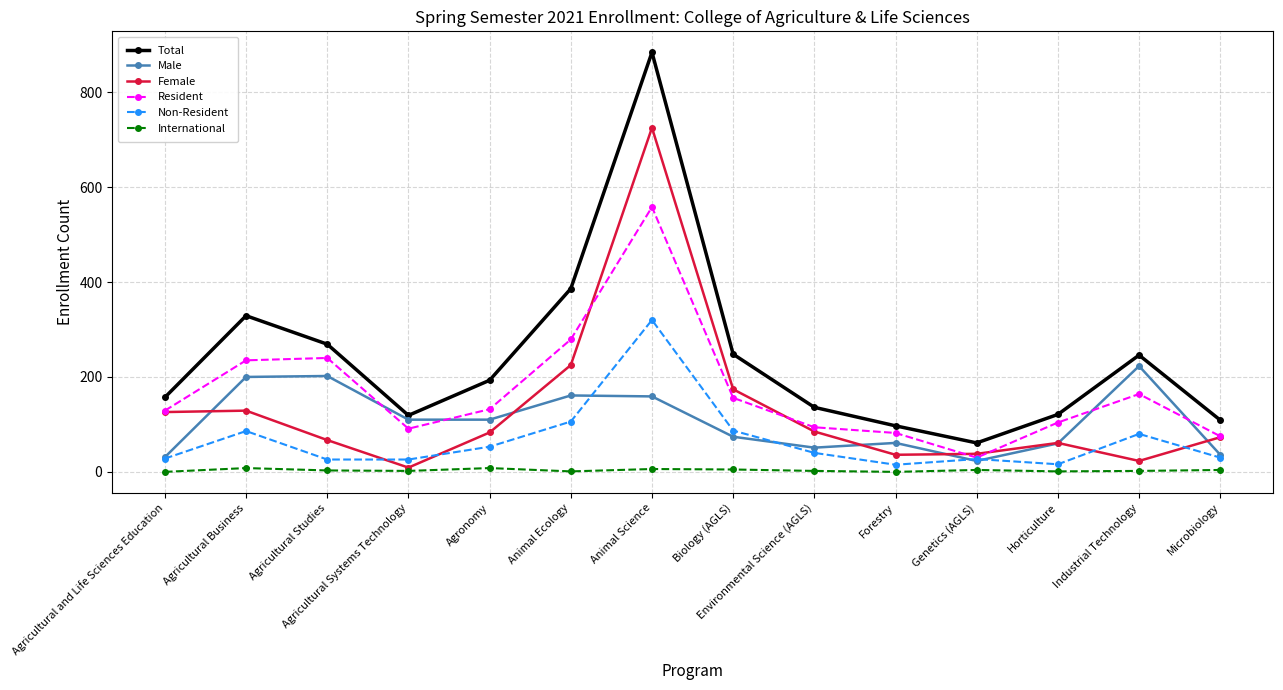

At which category does Female reach its first local valley?

Agricultural Systems Technology